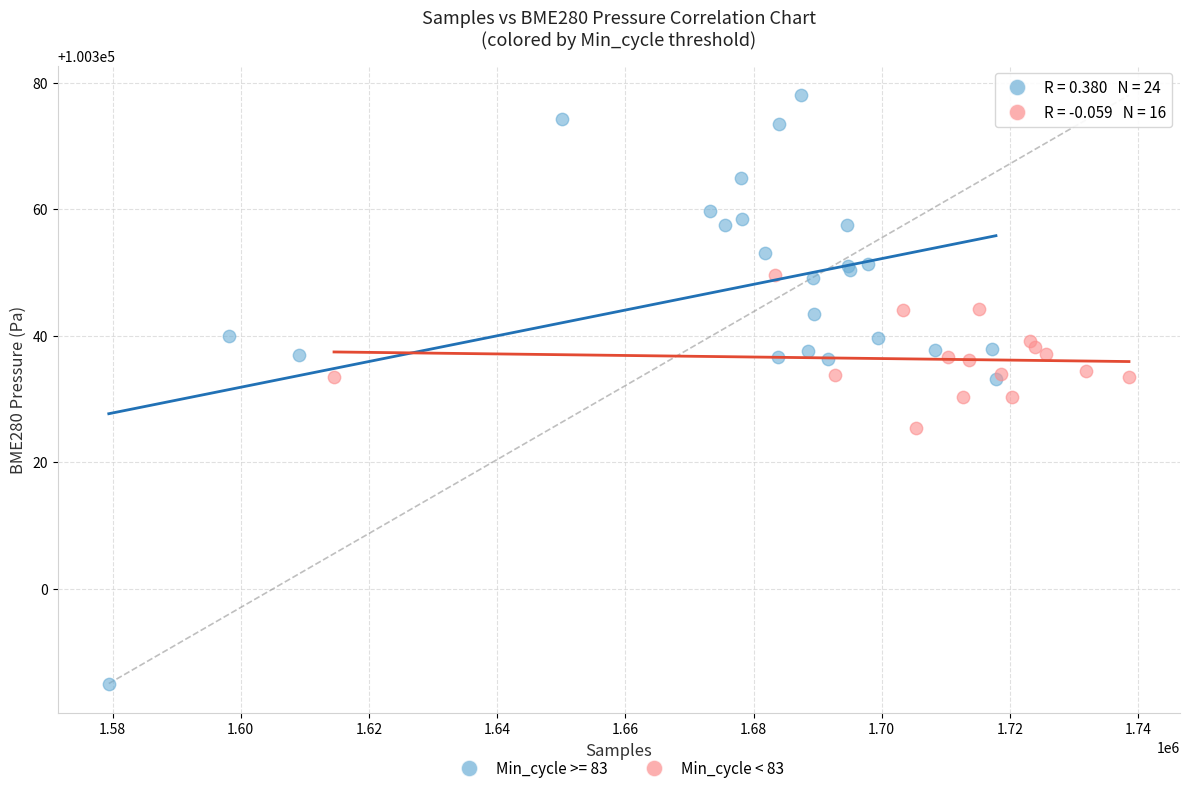

Which series contains the lowest Y value?

Min_cycle >= 83